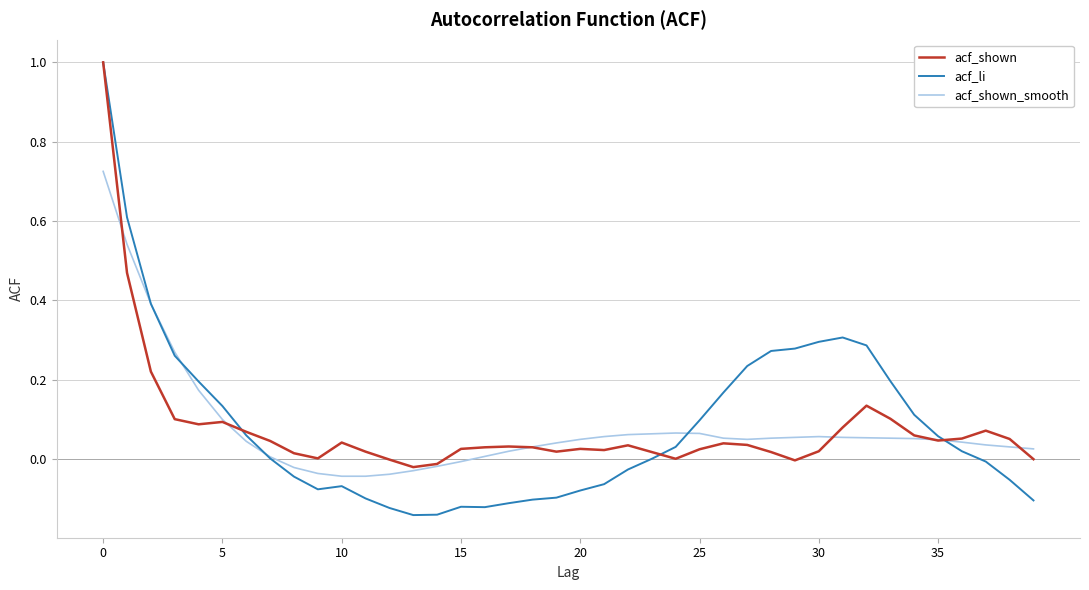

Which series has the largest range (max minus min)?

acf_li